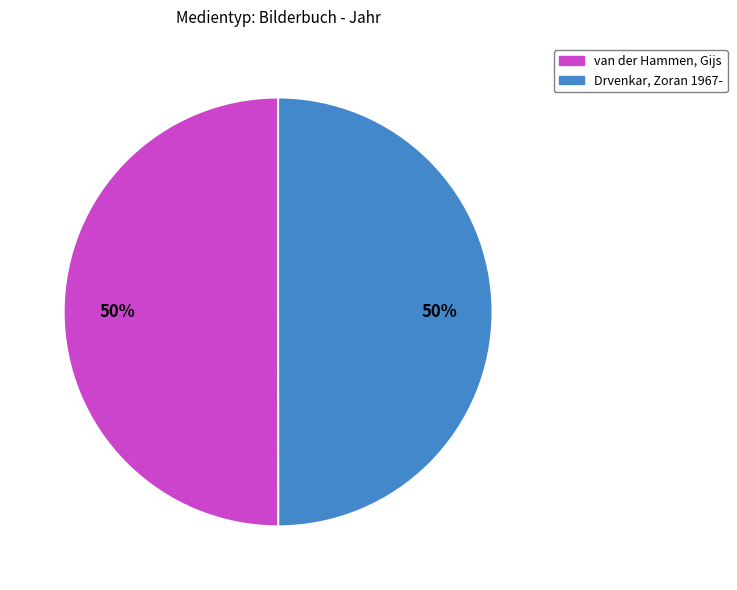

True or false: Drvenkar, Zoran 1967- accounts for 57% of the total.

False